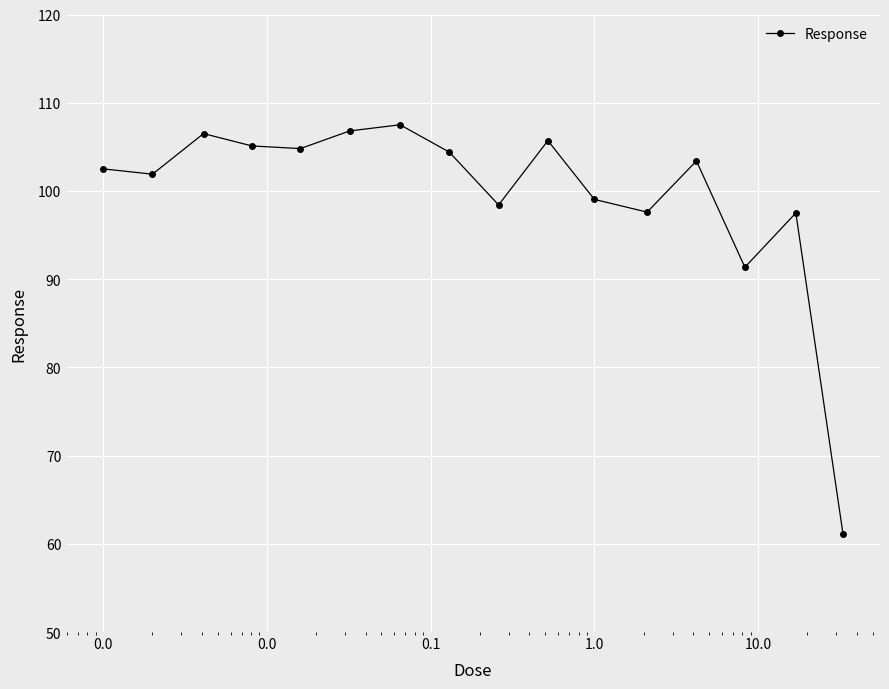

What is the maximum value shown in the chart?

107.5